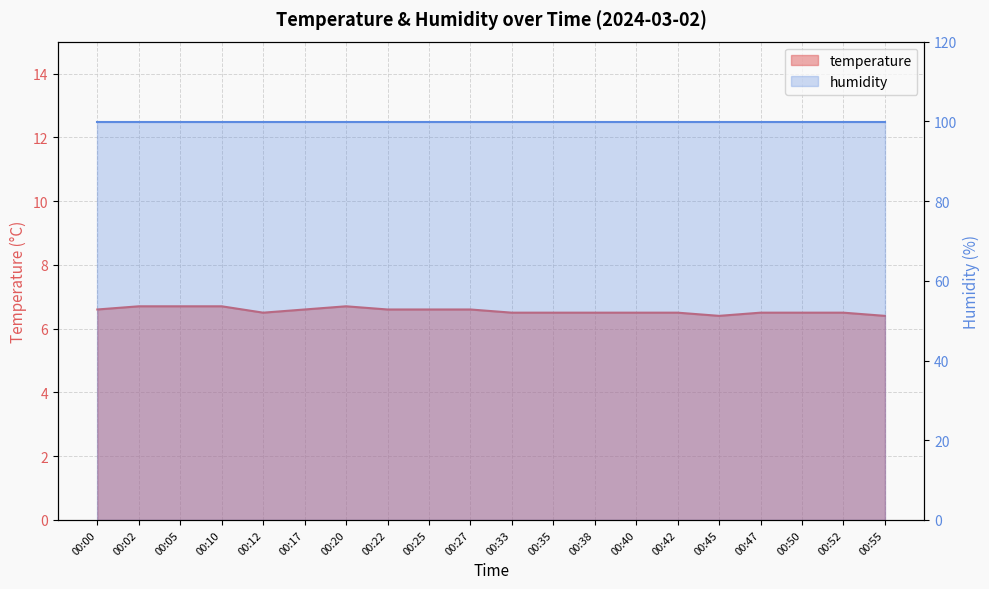

Reading left to right, list all the values displayed in this chart.

00:00=6.6	00:02=6.7	00:05=6.7	00:10=6.7	00:12=6.5	00:17=6.6	00:20=6.7	00:22=6.6	00:25=6.6	00:27=6.6	00:33=6.5	00:35=6.5	00:38=6.5	00:40=6.5	00:42=6.5	00:45=6.4	00:47=6.5	00:50=6.5	00:52=6.5	00:55=6.4